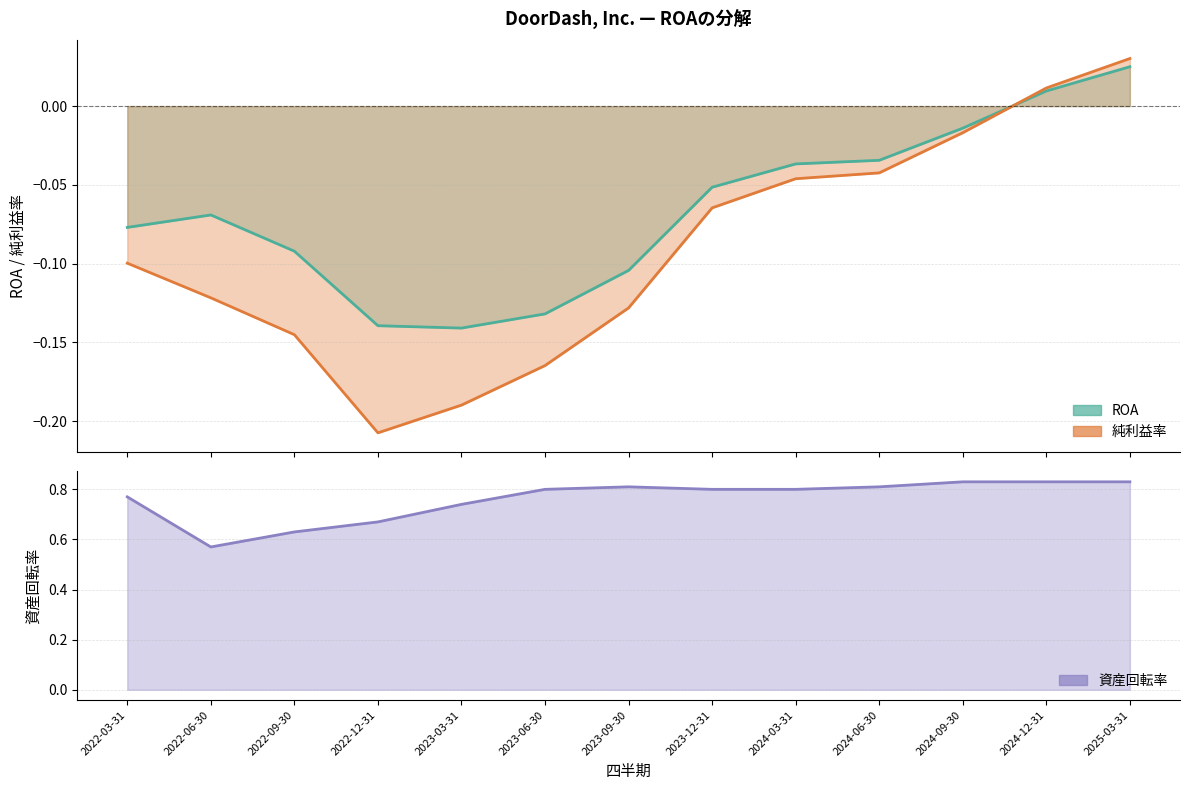

Reading left to right, extract all data points from this chart.

0.8	0.6	0.6	0.7	0.7	0.8	0.8	0.8	0.8	0.8	0.8	0.8	0.8